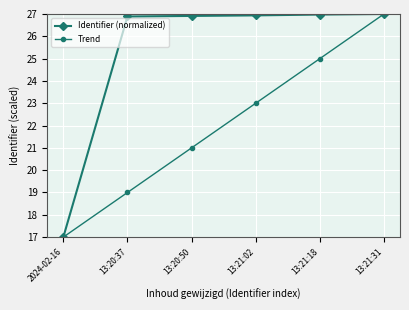

What is the total value across all series at 13:20:50?

47.9